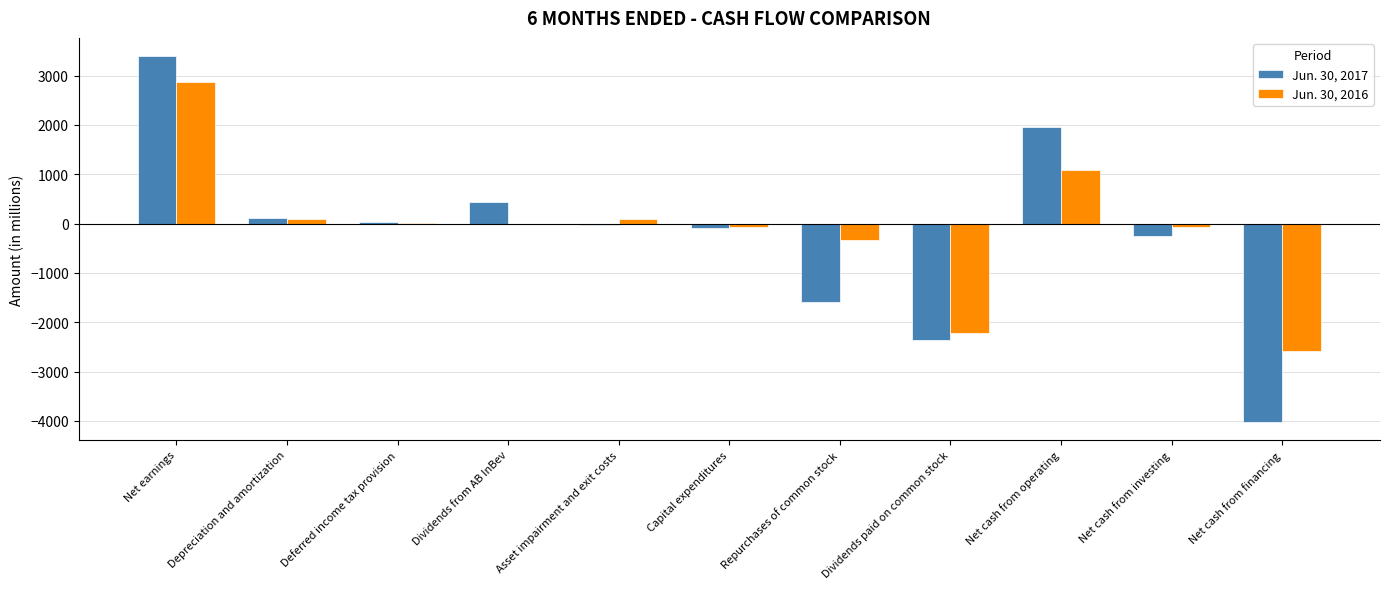

How many groups of bars are there?

11